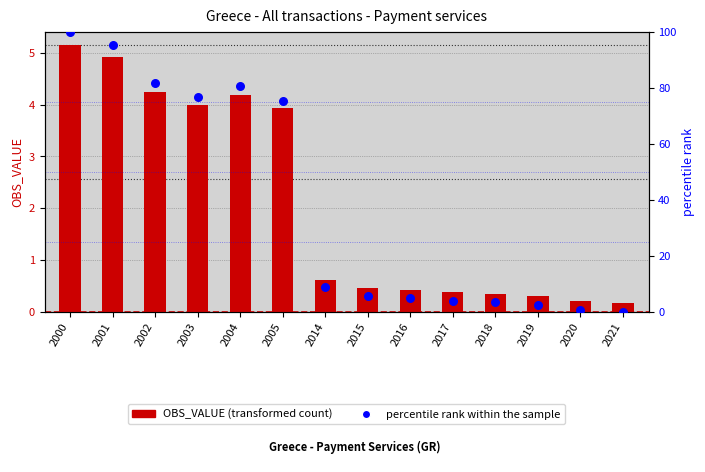

At which category is the sum across all series the highest?

2000